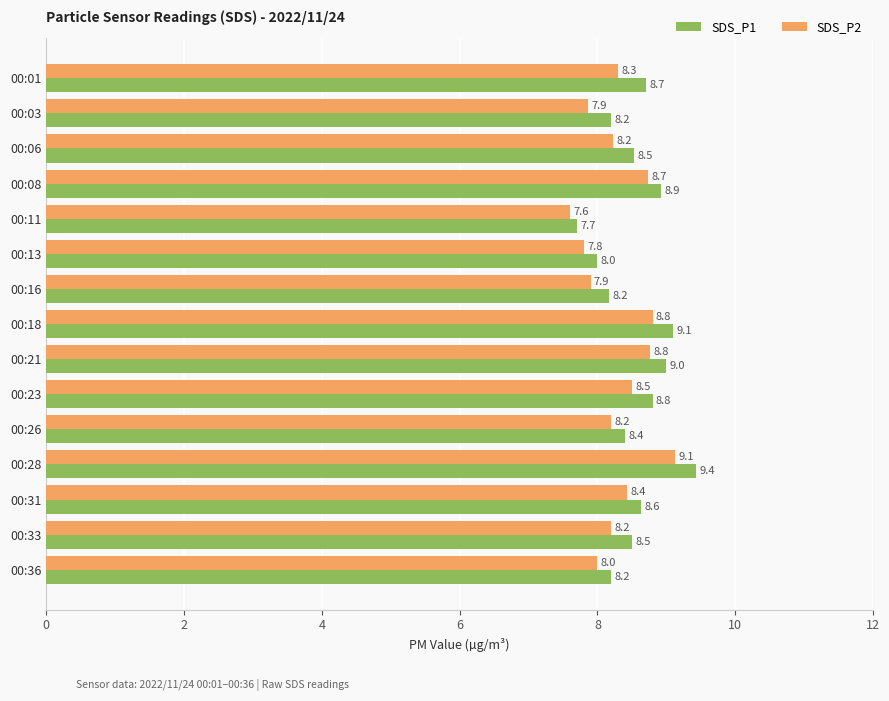

What is the sum of all SDS_P2 values?

124.5